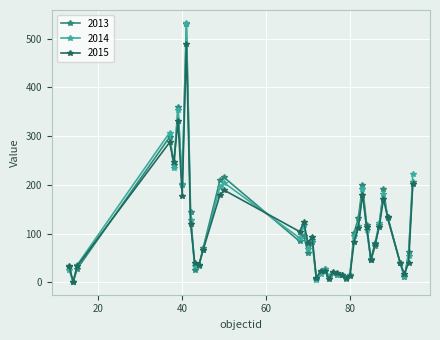

What is the difference between the maximum and minimum values in the 2015 series?

487